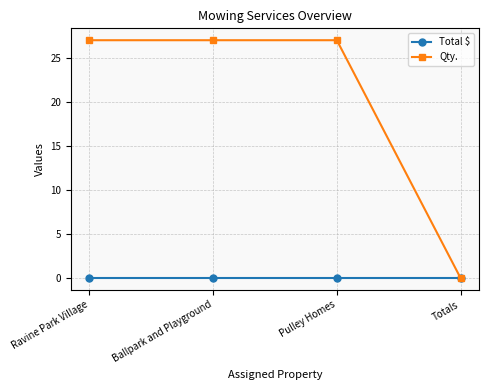

Between Ravine Park Village and Totals, which series saw the biggest shift?

Qty.